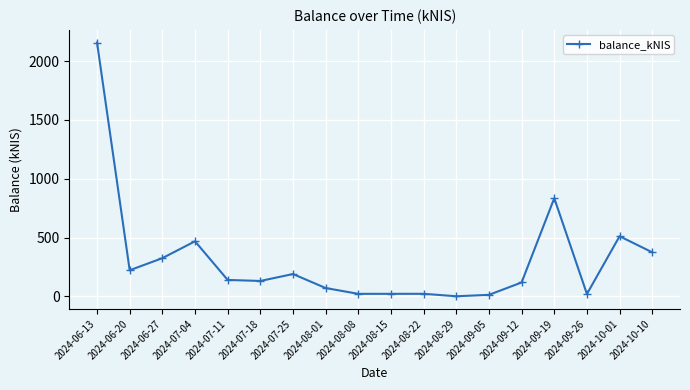

True or false: the data shows 21.3 at 2024-09-26.

True